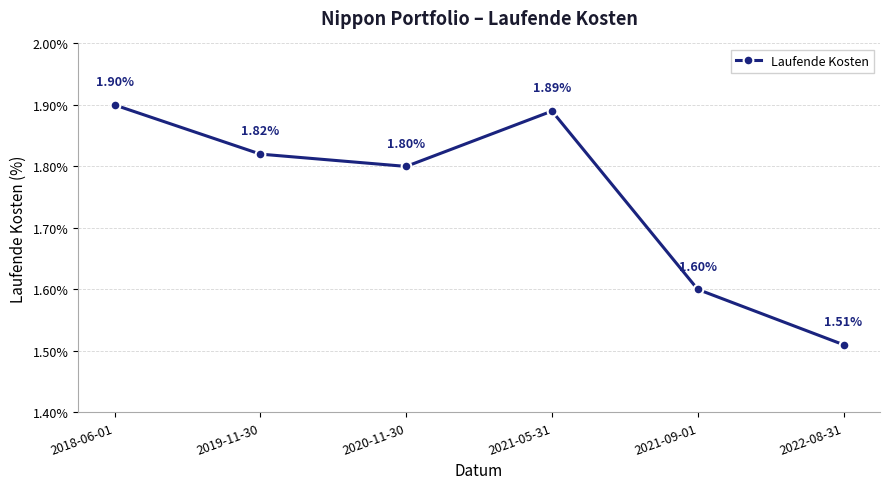

What is the difference between the values at 2020-11-30 and 2018-06-01?

0.1